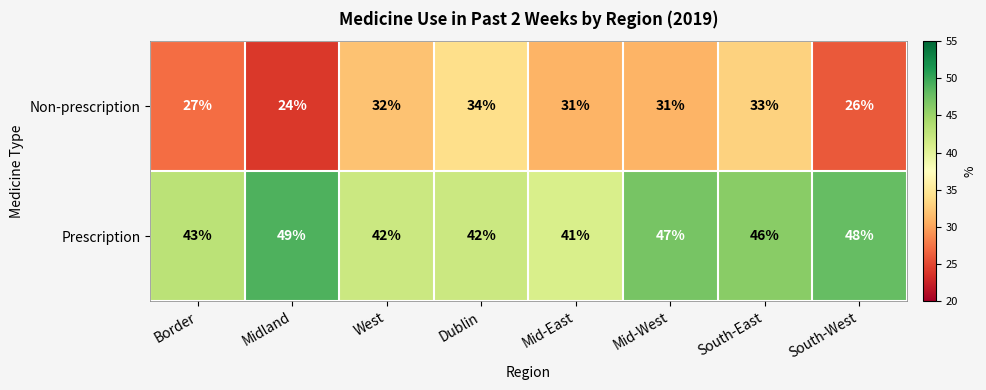

Read the Prescription value at Mid-East.

41